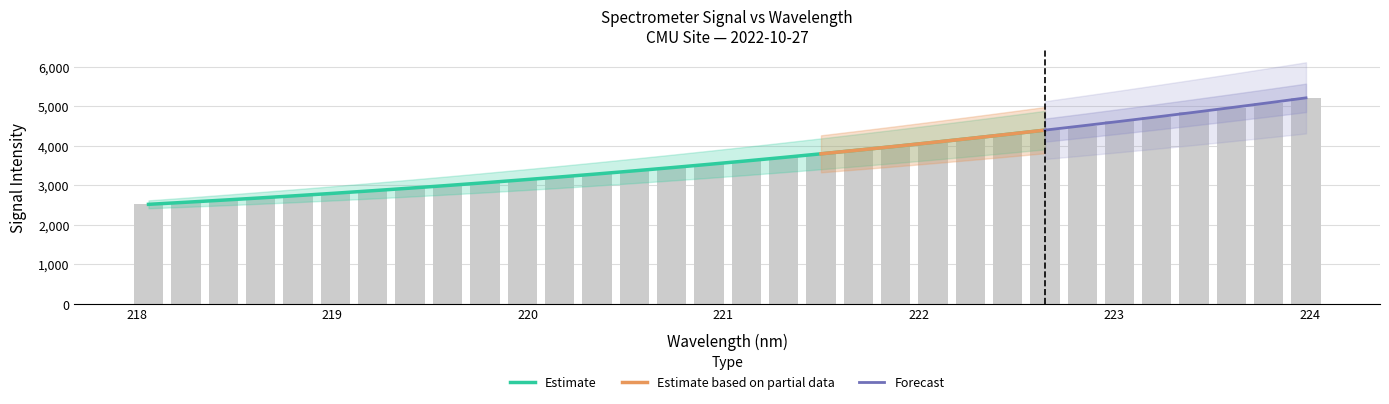

How many bars are there in total?

32